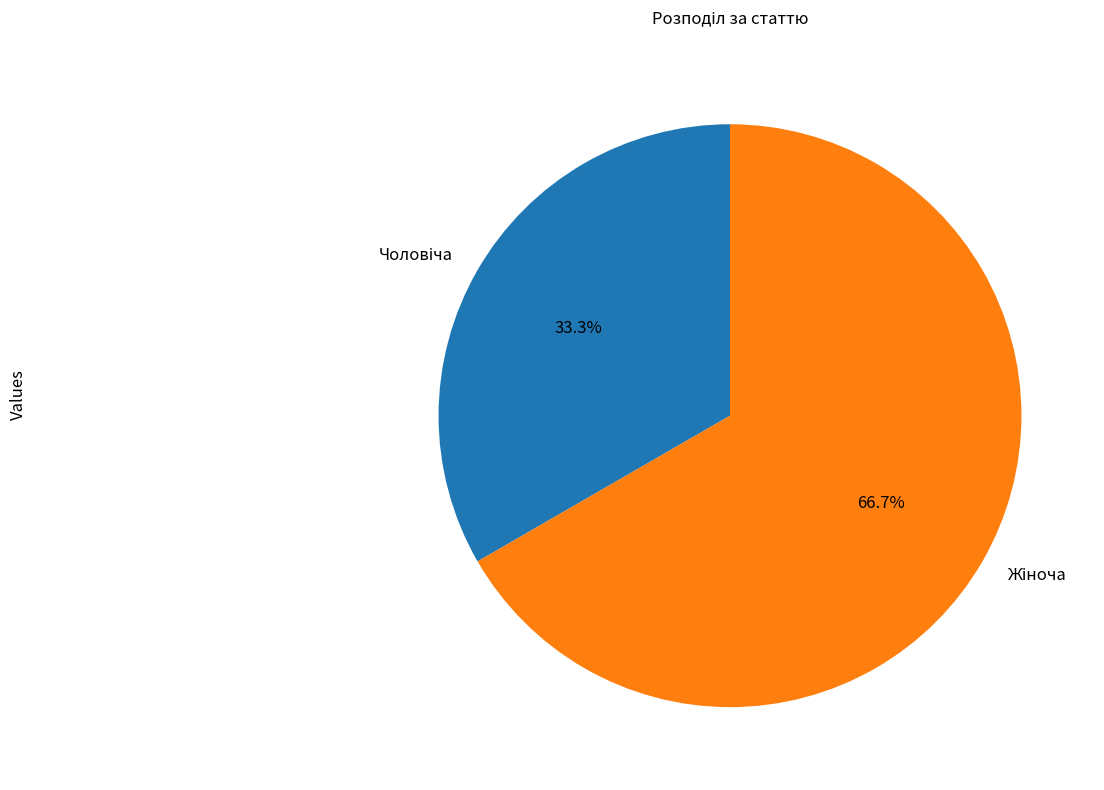

Is there a majority slice in this chart?

Yes